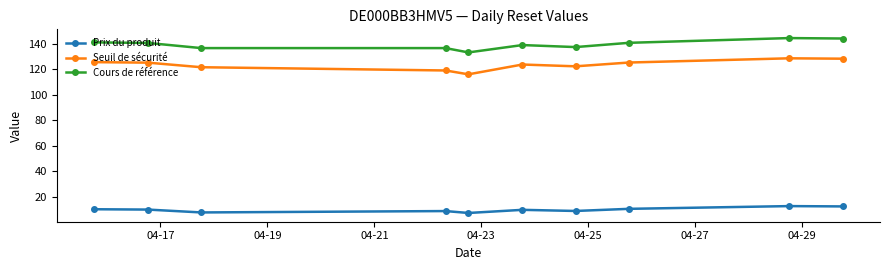

True or false: Prix du produit and Seuil de sécurité intersect in this chart.

False